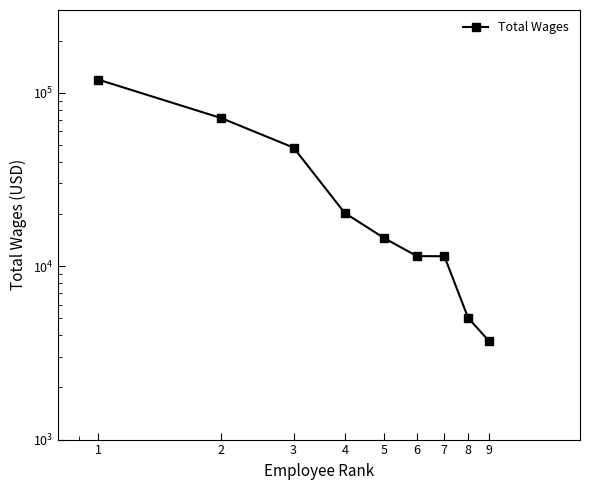

At which label does the data first exceed 14479?

1